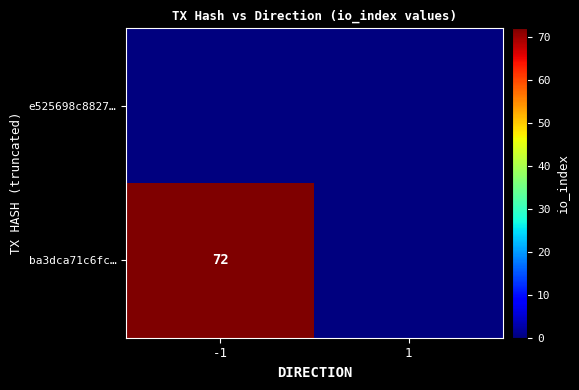

The value of ba3dca71c6fc… at -1 is 124. True or false?

False